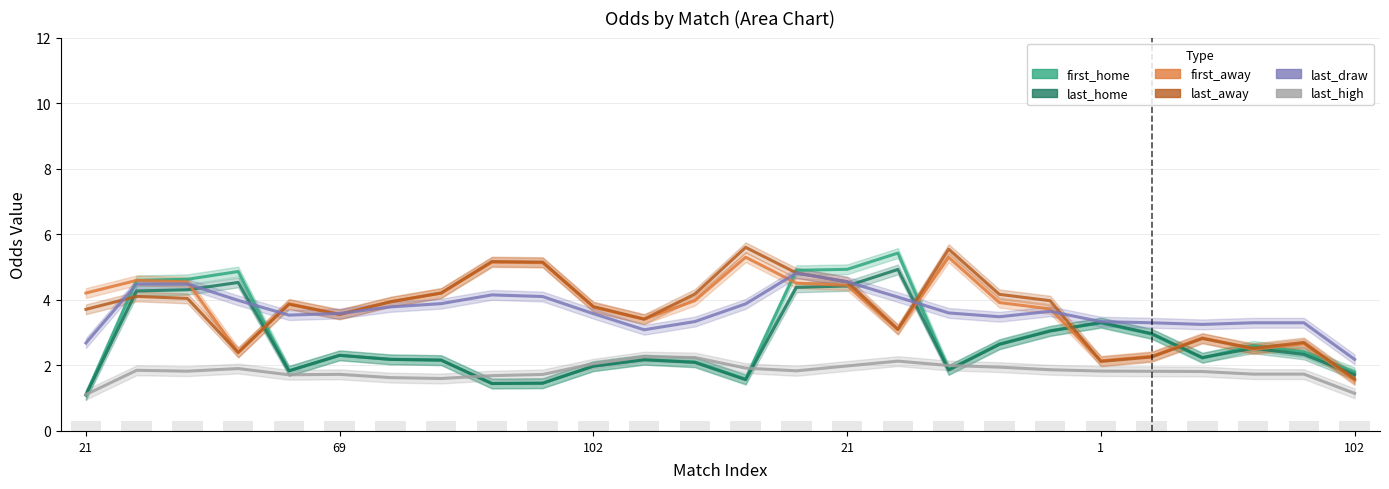

Reading left to right, list all the values displayed in this chart.

first_home: 1.1	4.6	4.6	4.9	1.8	2.3	2.2	2.2	1.4	1.5	2.0	2.2	2.1	1.6	4.9	4.9	5.4	1.9	2.7	3.1	3.3	3.0	2.2	2.6	2.4	1.8
last_home: 1.1	4.3	4.3	4.5	1.8	2.3	2.2	2.2	1.4	1.5	2.0	2.2	2.1	1.6	4.4	4.4	4.9	1.9	2.6	3.0	3.3	3.0	2.2	2.5	2.3	1.7
first_away: 4.2	4.6	4.5	2.4	3.9	3.6	3.9	4.2	5.2	5.1	3.8	3.4	4.0	5.3	4.5	4.4	3.1	5.3	3.9	3.7	2.1	2.3	2.8	2.5	2.7	1.5
last_away: 3.7	4.1	4.0	2.4	3.9	3.6	3.9	4.2	5.2	5.2	3.8	3.4	4.2	5.6	4.8	4.6	3.1	5.5	4.2	4.0	2.1	2.3	2.8	2.5	2.7	1.6
last_draw: 2.7	4.5	4.5	4.0	3.5	3.6	3.8	3.9	4.1	4.1	3.6	3.1	3.3	3.9	4.8	4.5	4.1	3.6	3.5	3.6	3.3	3.3	3.2	3.3	3.3	2.2
last_high: 1.1	1.8	1.8	1.9	1.7	1.7	1.6	1.6	1.7	1.7	2.0	2.3	2.2	1.9	1.8	2.0	2.1	2.0	1.9	1.9	1.8	1.8	1.8	1.7	1.7	1.1